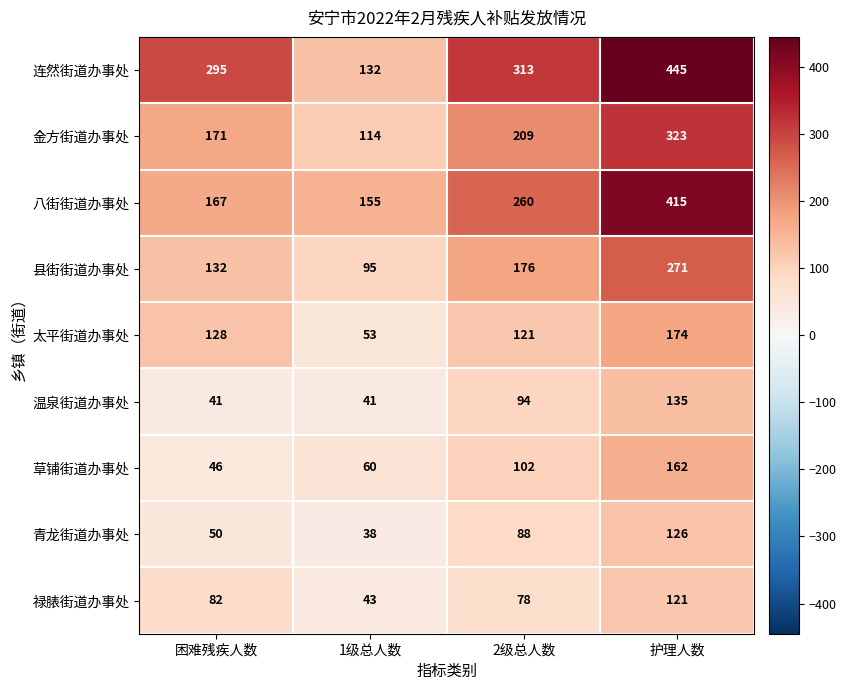

What is the difference between the highest and lowest values at 1级总人数?

117